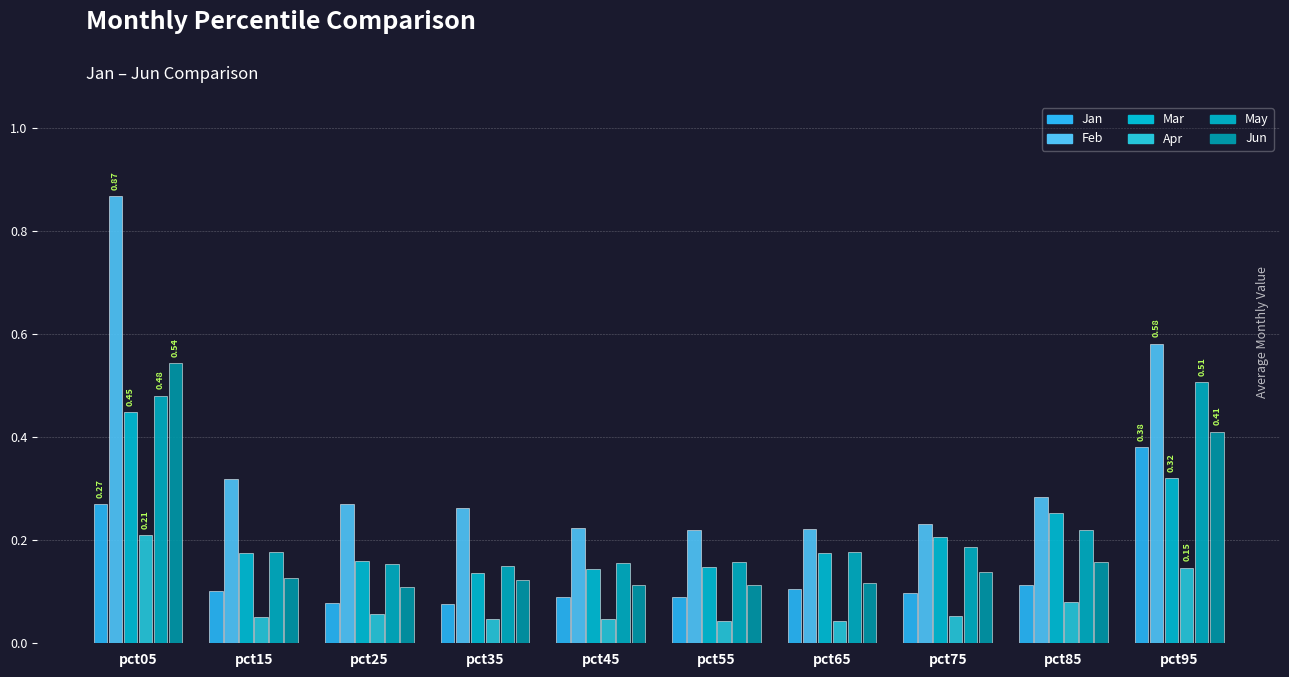

Does the chart contain stacked bars?

No